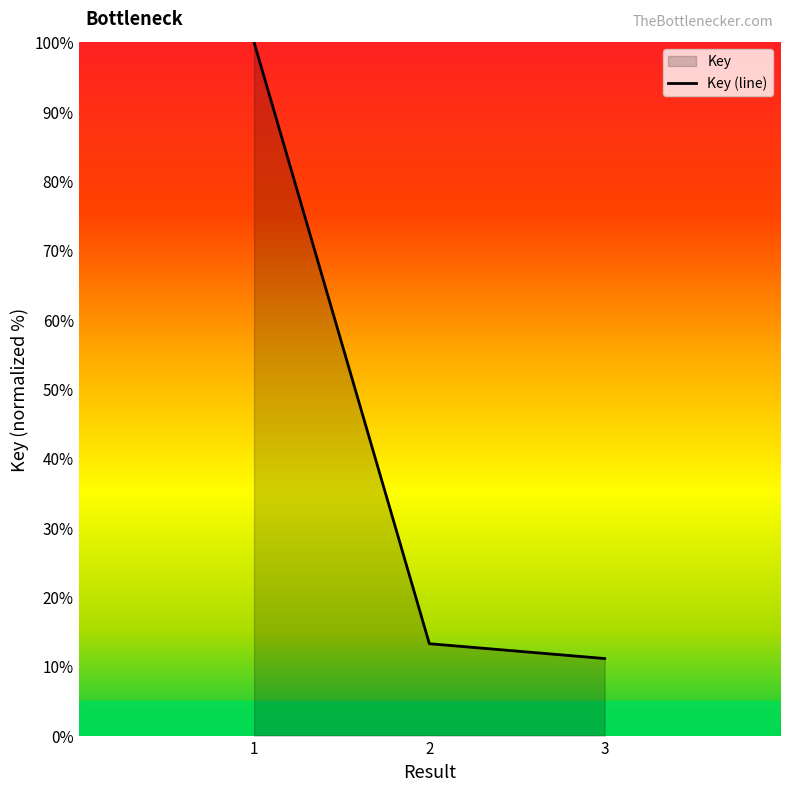

What is the average value?

41.5